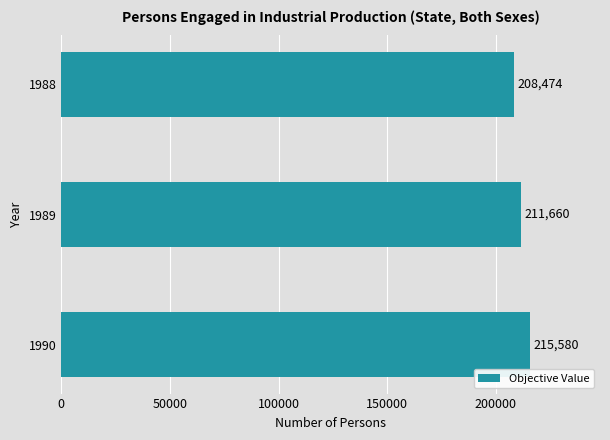

Is it true that the value at 1988 is 208474?

True